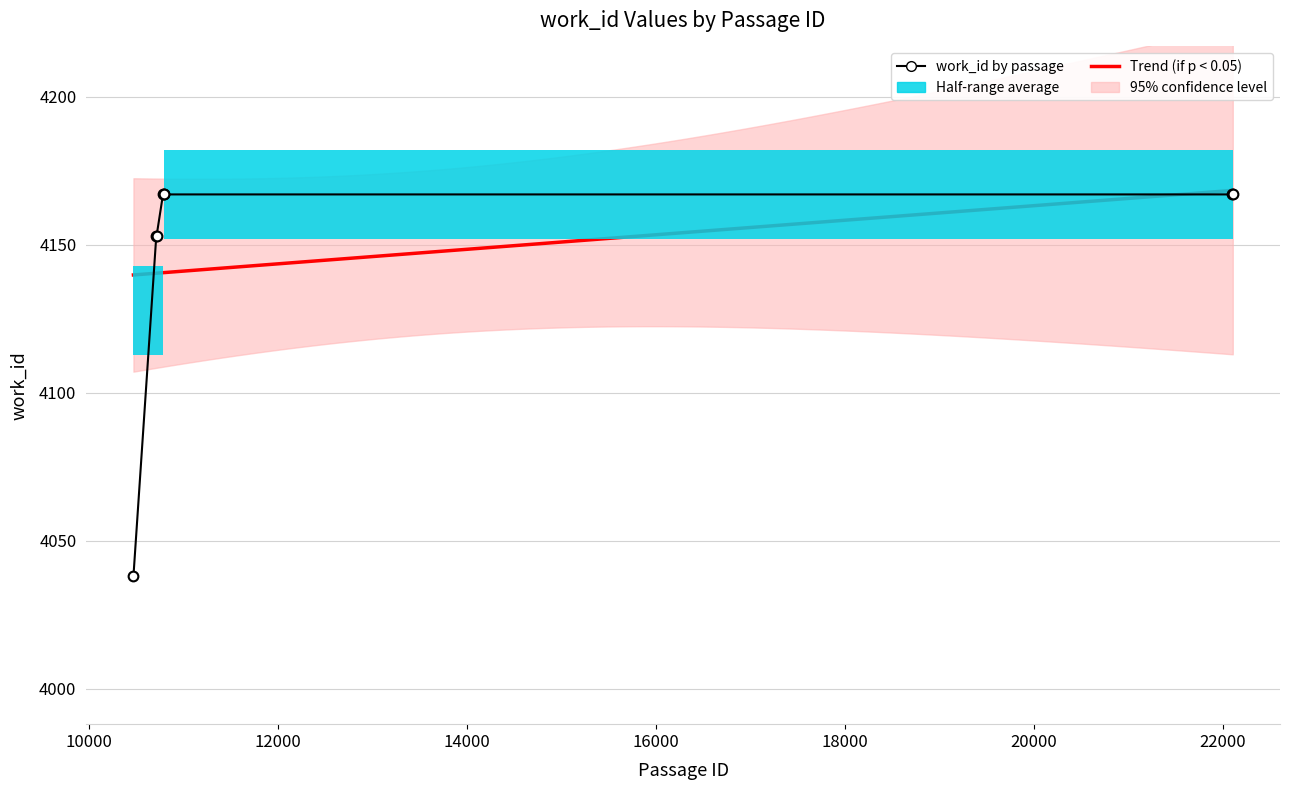

True or false: the data shows 844 at 10715.

False